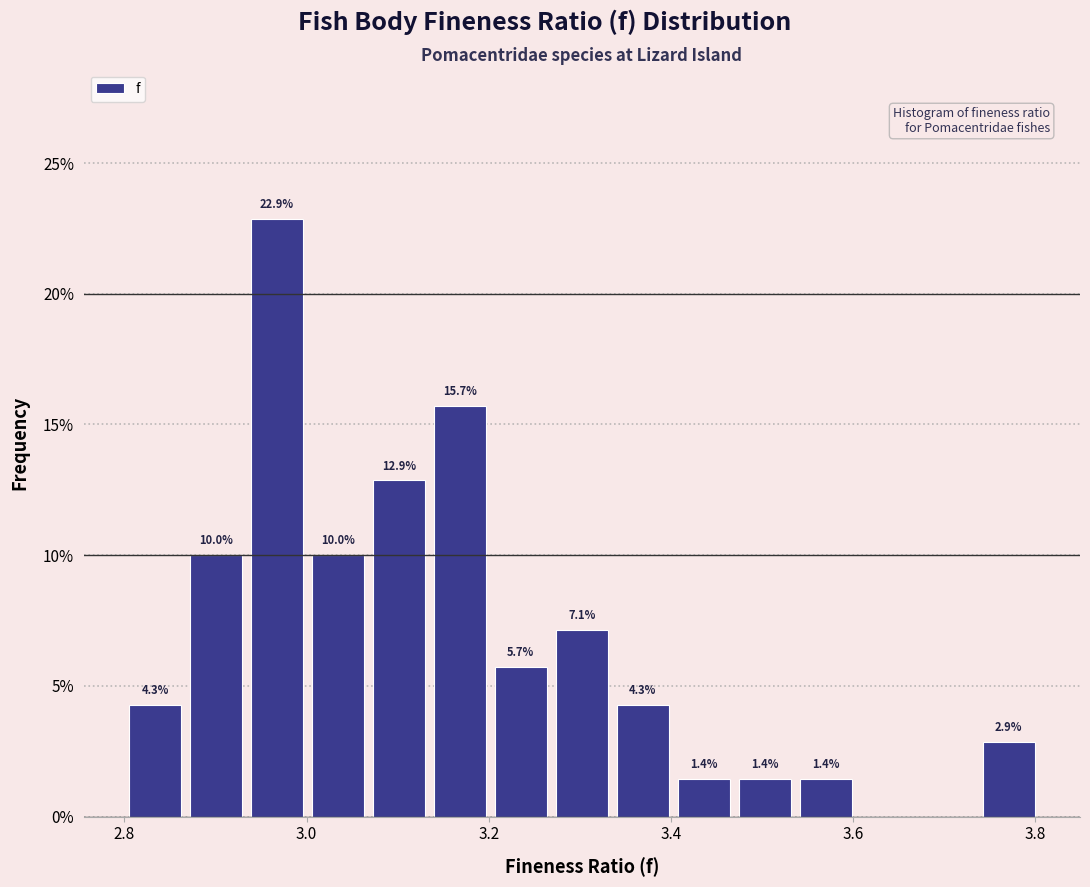

Around what value on the x-axis is the tallest bar? Give the approximate position of its centre, as read against the axis.

2.96